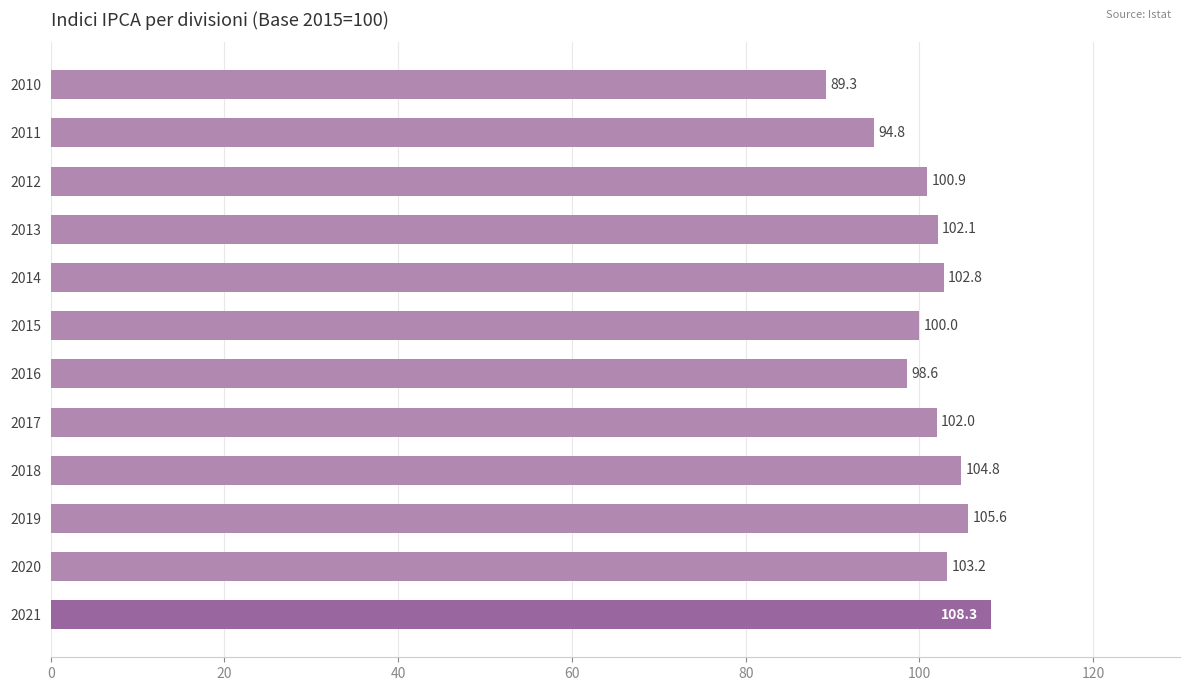

Does the chart contain any negative values?

No